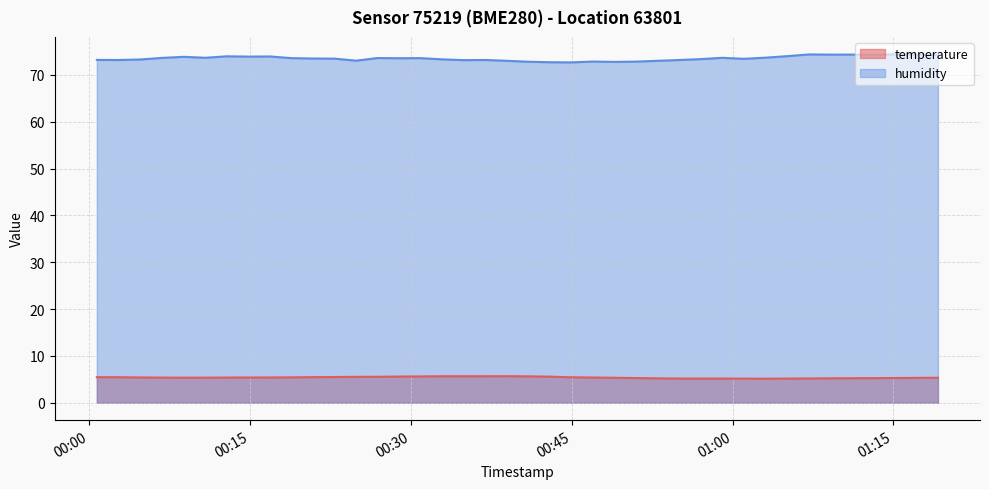

Which series has the largest total across all categories?

humidity